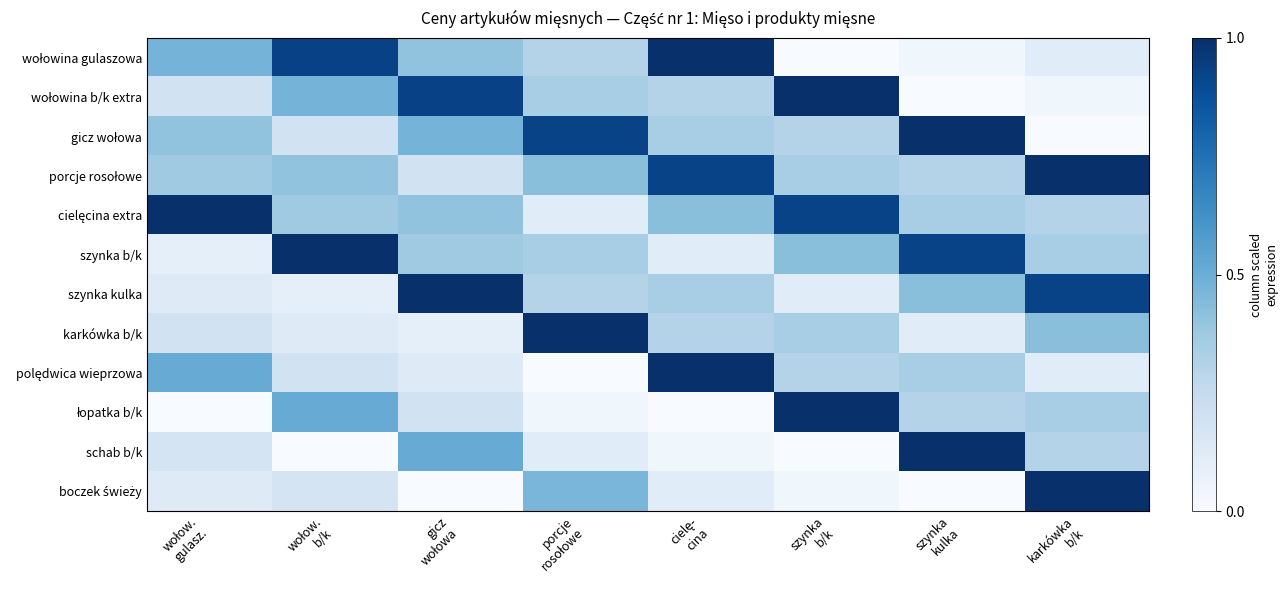

Between wołow. gulasz. and gicz wołowa, which series saw the biggest shift?

szynka kulka